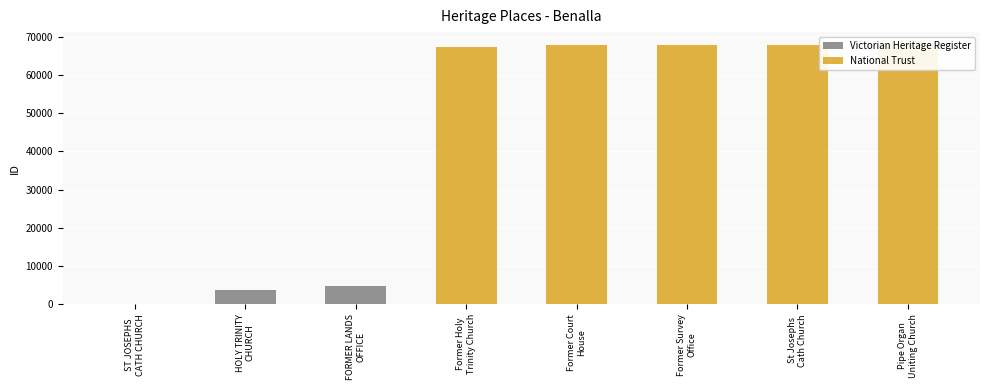

What is the difference between the second highest and second lowest values in the Victorian Heritage Register series?

3827